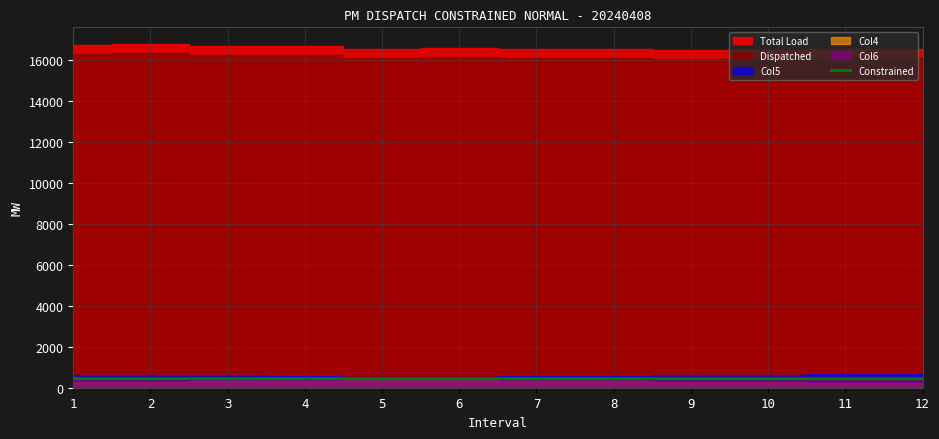

How many data points are less than 439?

6